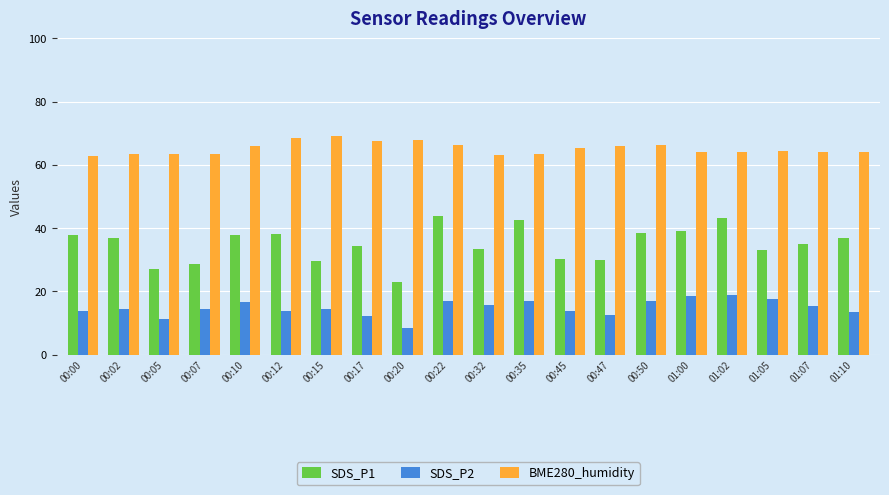

What is the sum of the SDS_P2 values at 00:10 and 00:50?

33.5